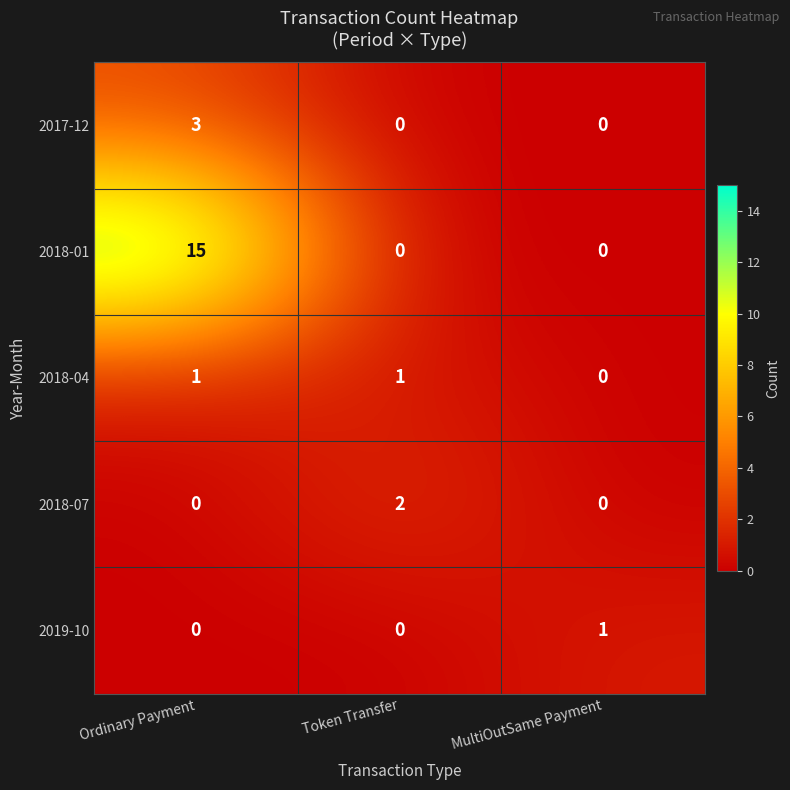

Is the value of 2019-10 at MultiOutSame Payment greater than the value of 2018-07 at Ordinary Payment?

Yes